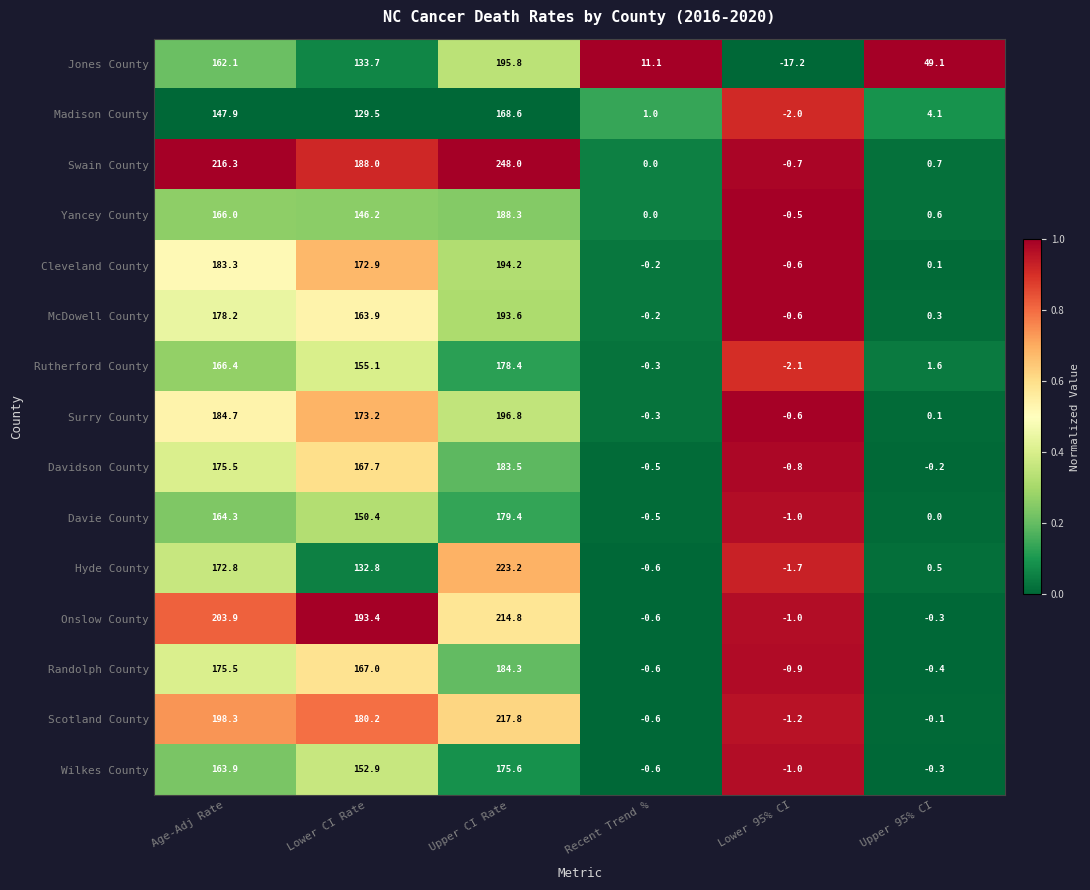

Which series has the largest total across all categories?

Swain County